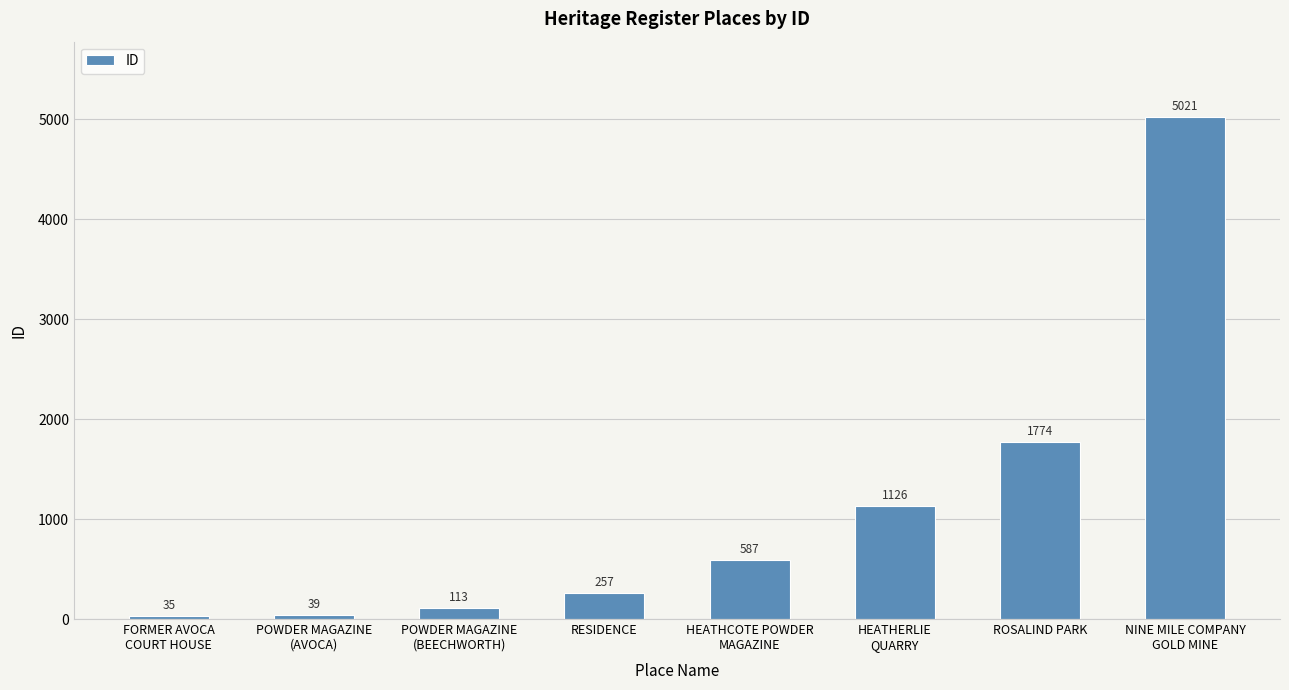

What position from the left is HEATHERLIE
QUARRY?

6